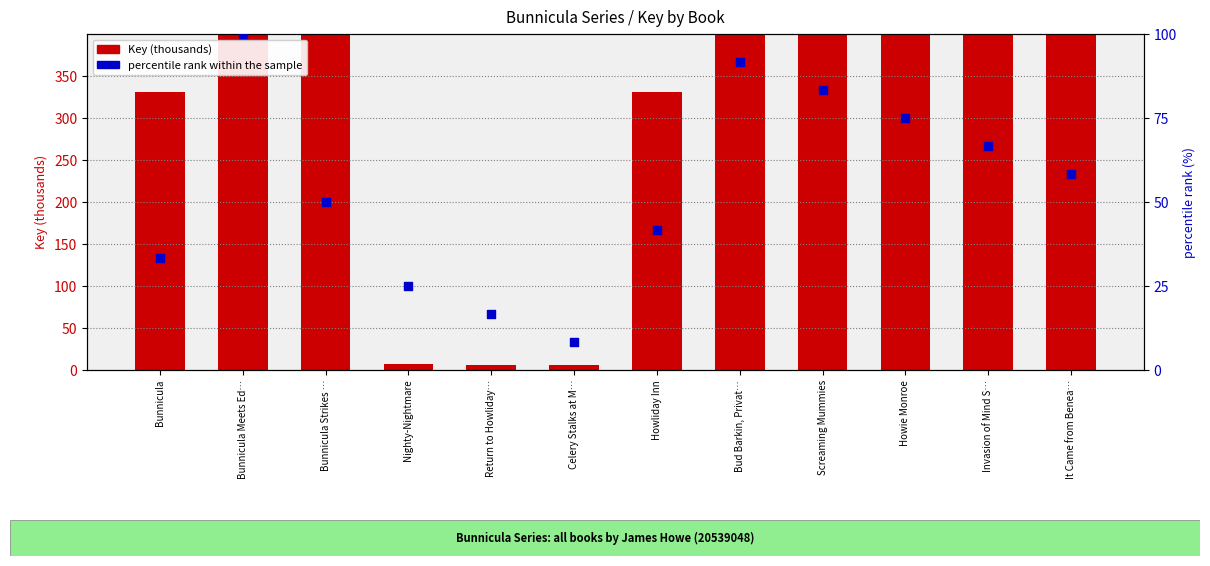

What is the total value across all series at Bud Barkin, Privat…?

19060.9